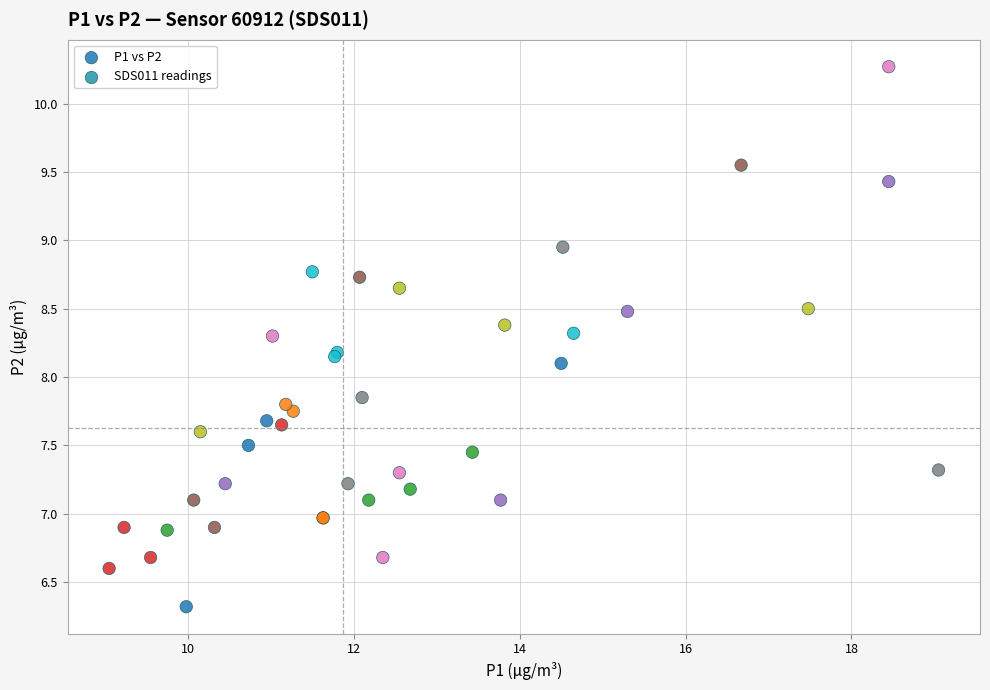

What Y value in the scatter plot is closest to 8?

8.1